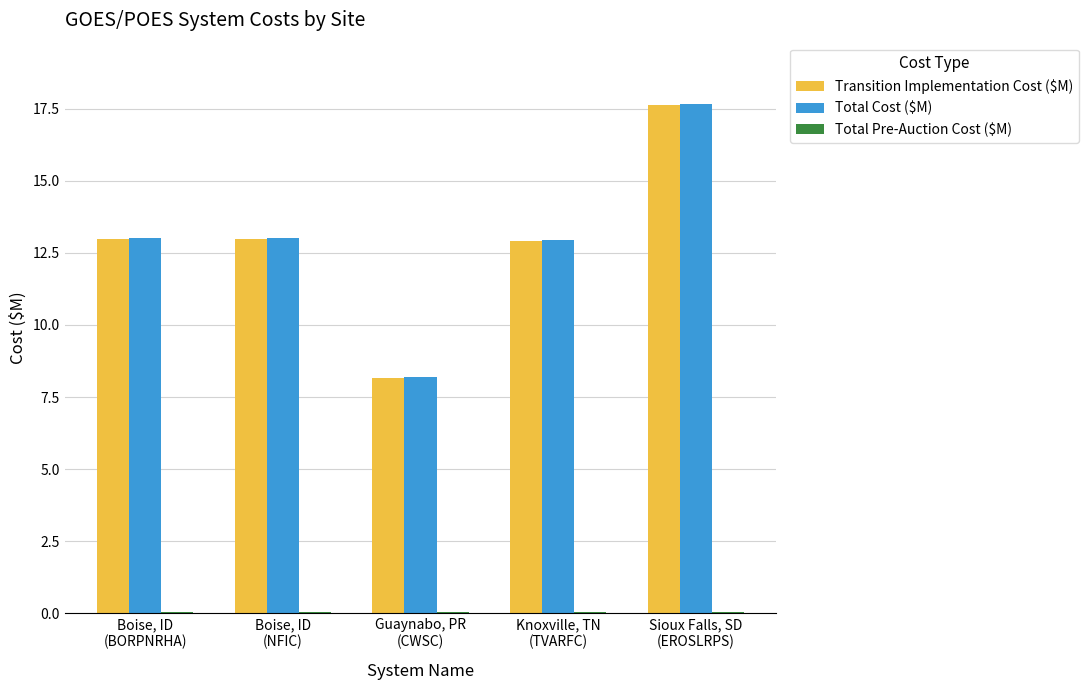

What is the greatest value displayed?

17.7